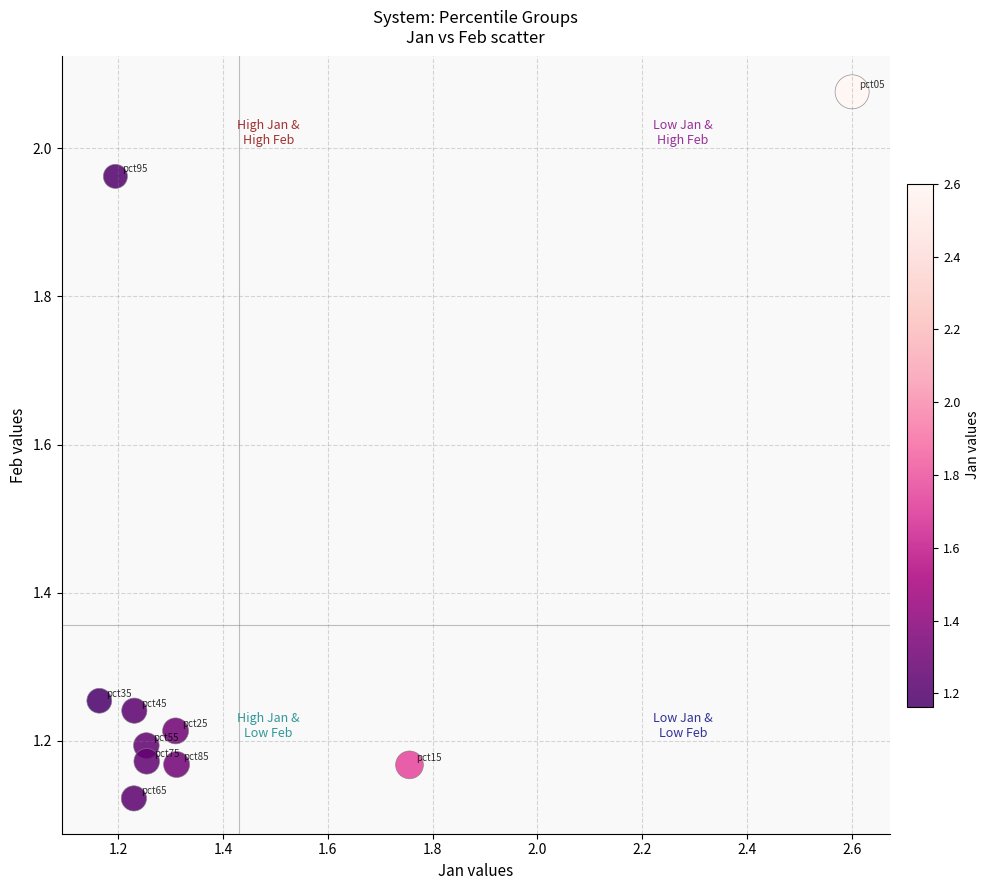

What is the range of X values (max minus min)?

1.4